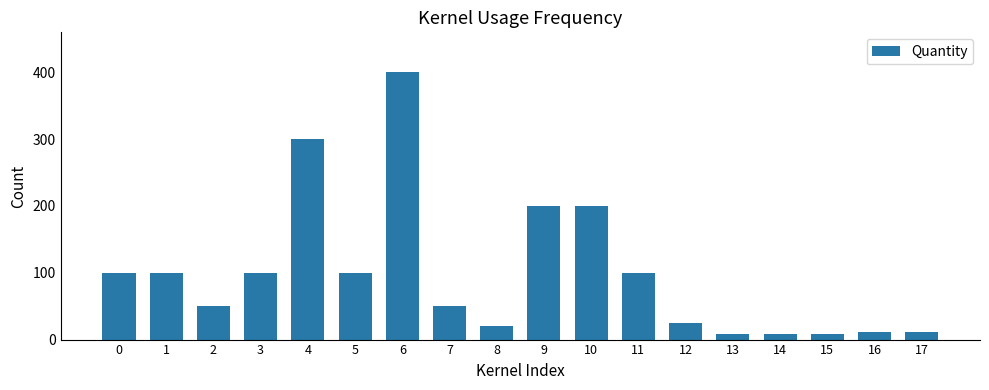

Are the bars horizontal?

No